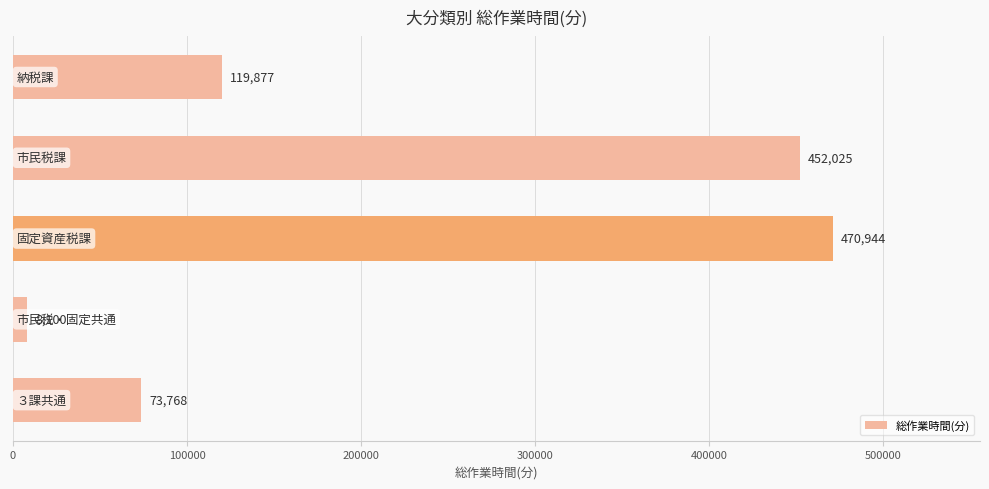

What is the average value?

224943